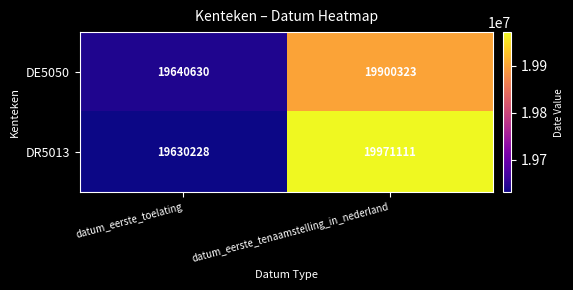

What is the total value across all series at datum_eerste_toelating?

39270858